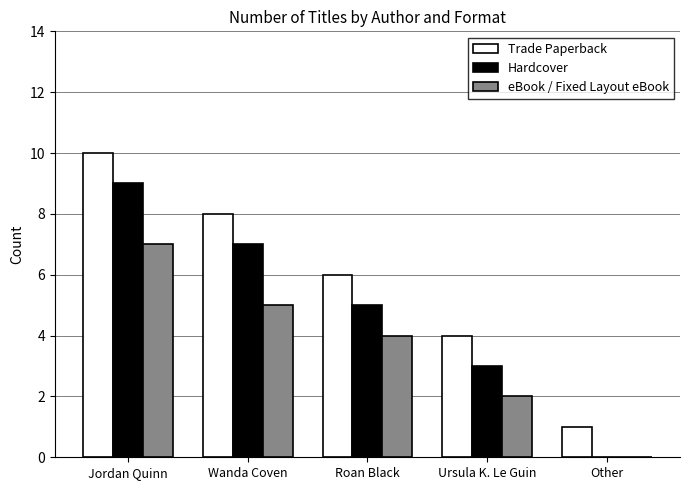

At which category does the chart reach its peak across all series?

Jordan Quinn